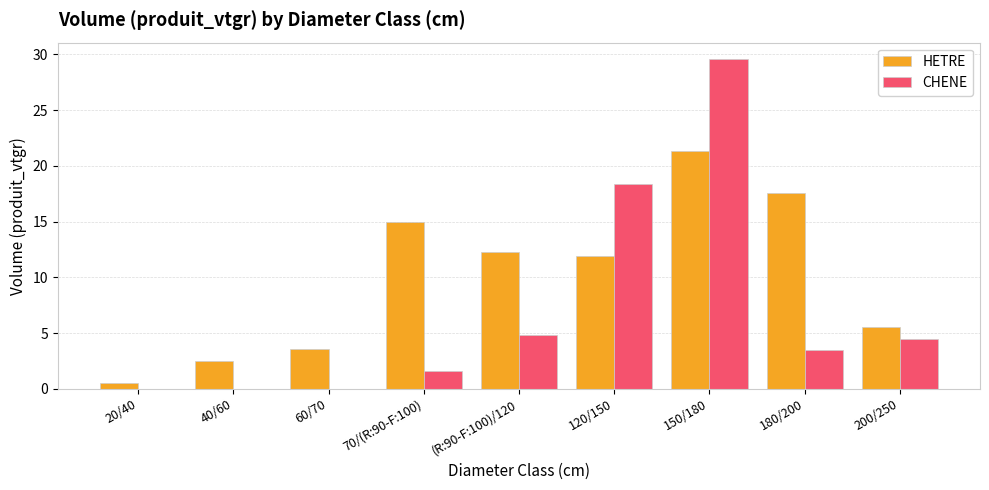

What value does the HETRE series have at 120/150?

12.0